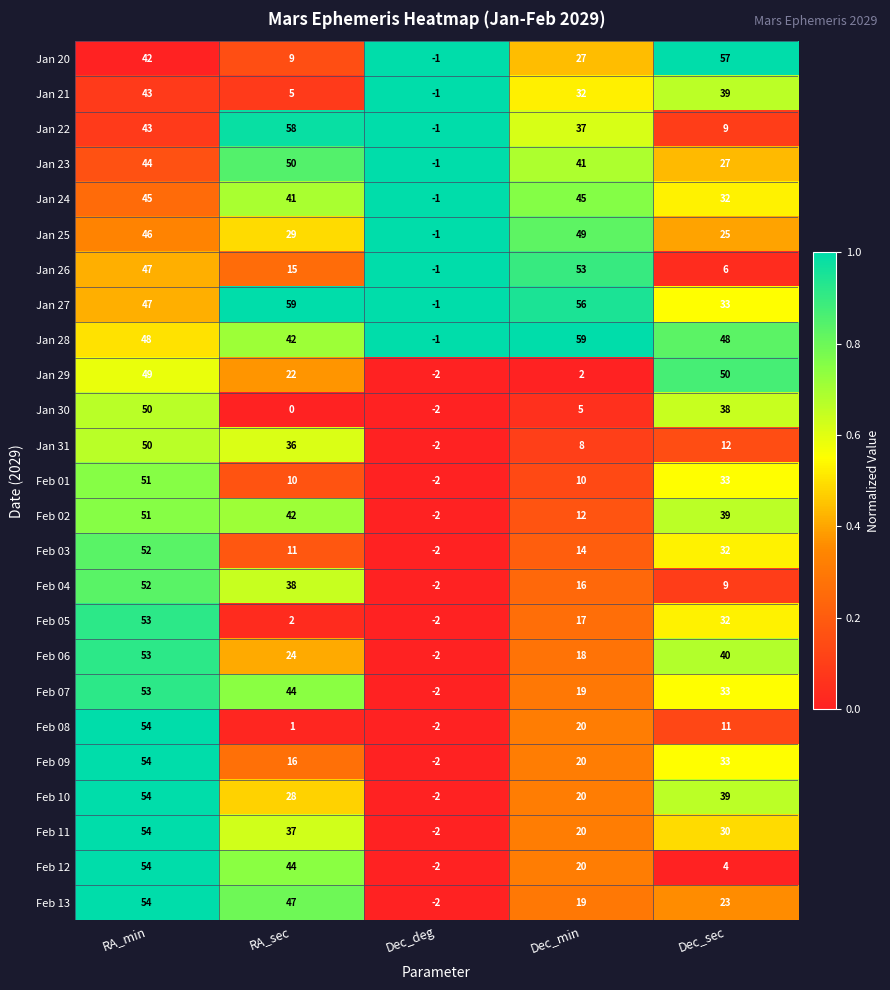

What is the spread (max minus min) of values at Dec_min?

57